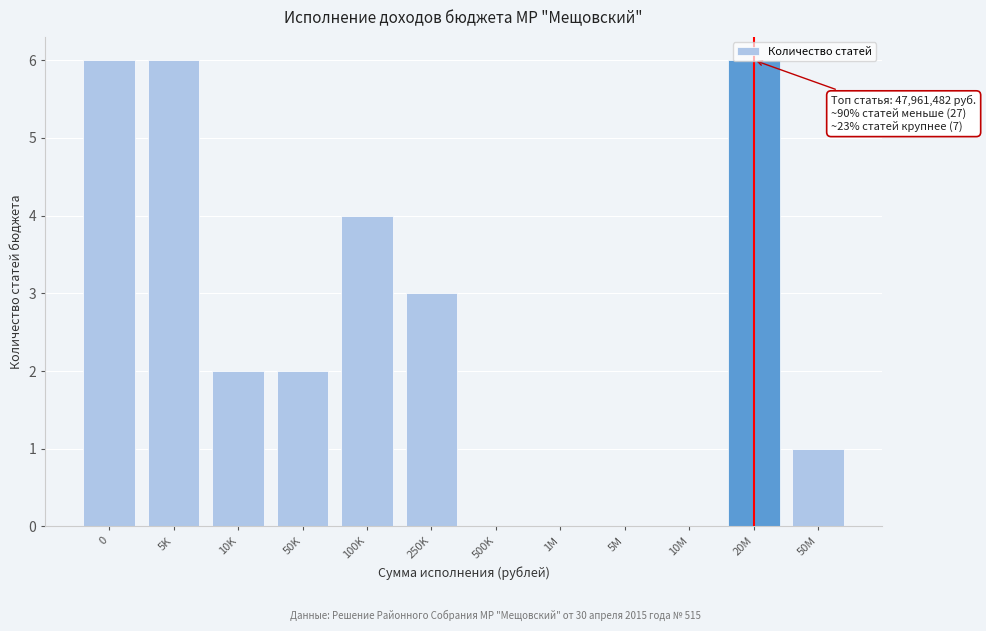

The chart shows a value of 6 at 5K. True or false?

True